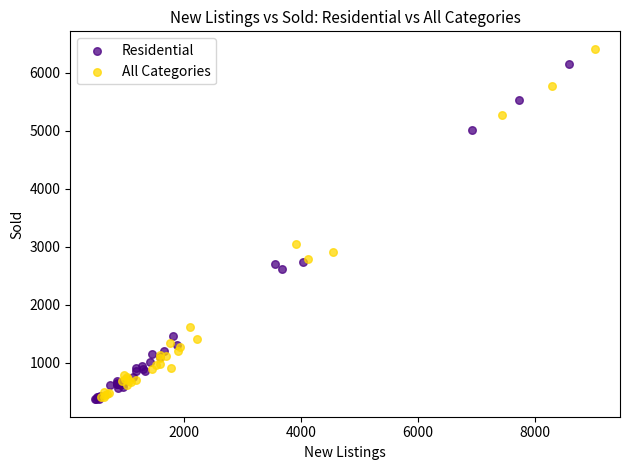

Which series has the widest spread of Y values?

All Categories